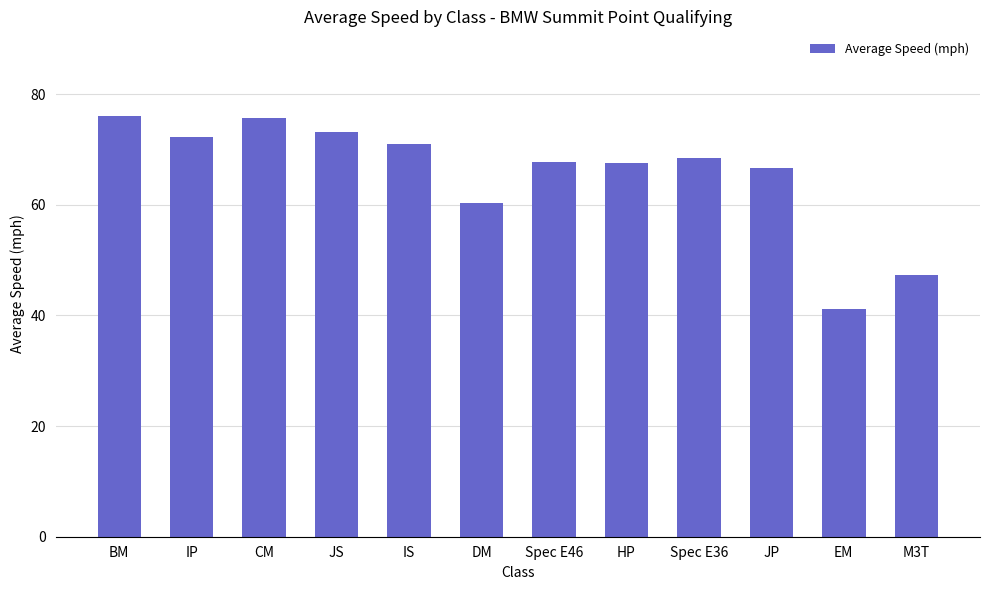

Does the chart contain stacked bars?

No